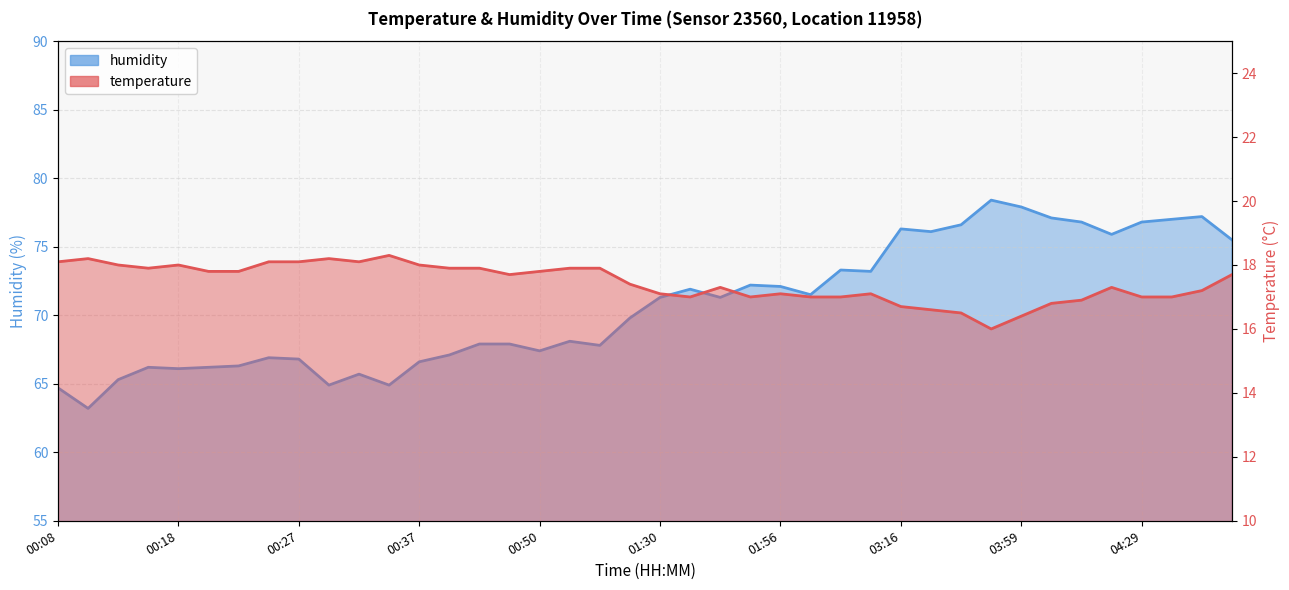

At which category is the sum across all series the highest?

03:53